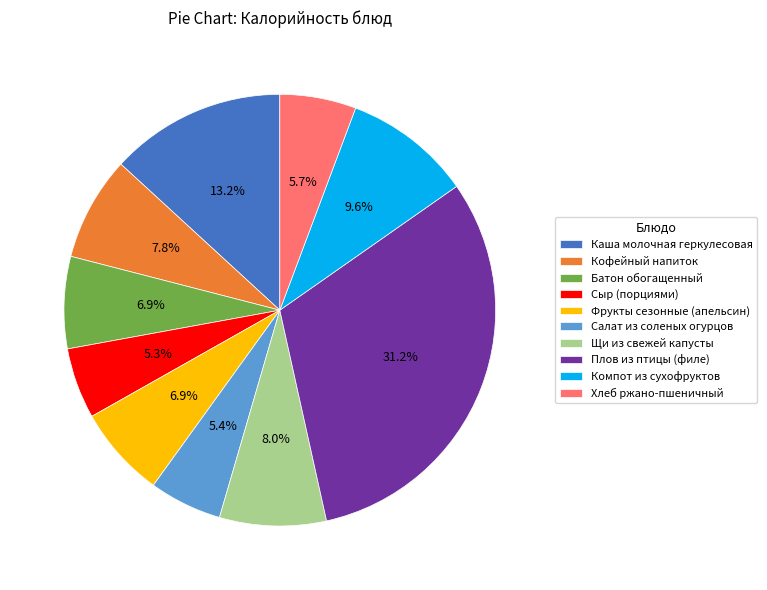

To the nearest percent, what portion does Хлеб ржано-пшеничный represent?

6%